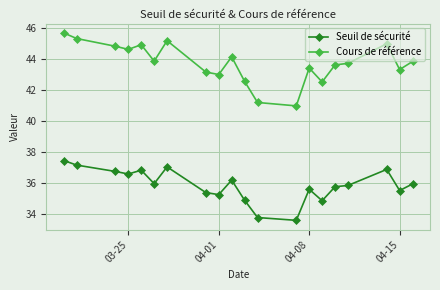

What is the minimum value for Cours de référence?

41.0